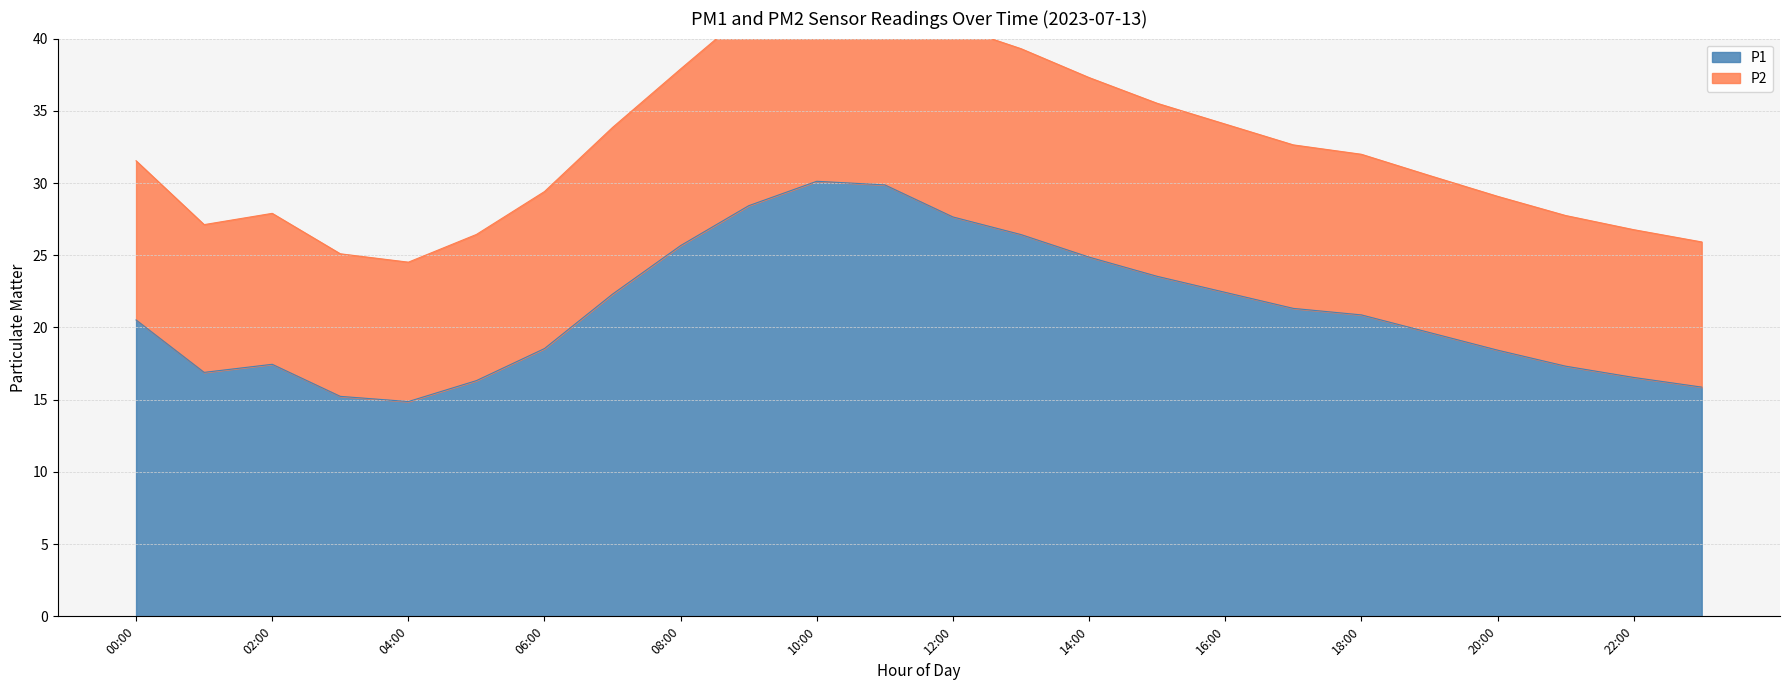

Between 10:00 and 08:00, which is larger?

10:00